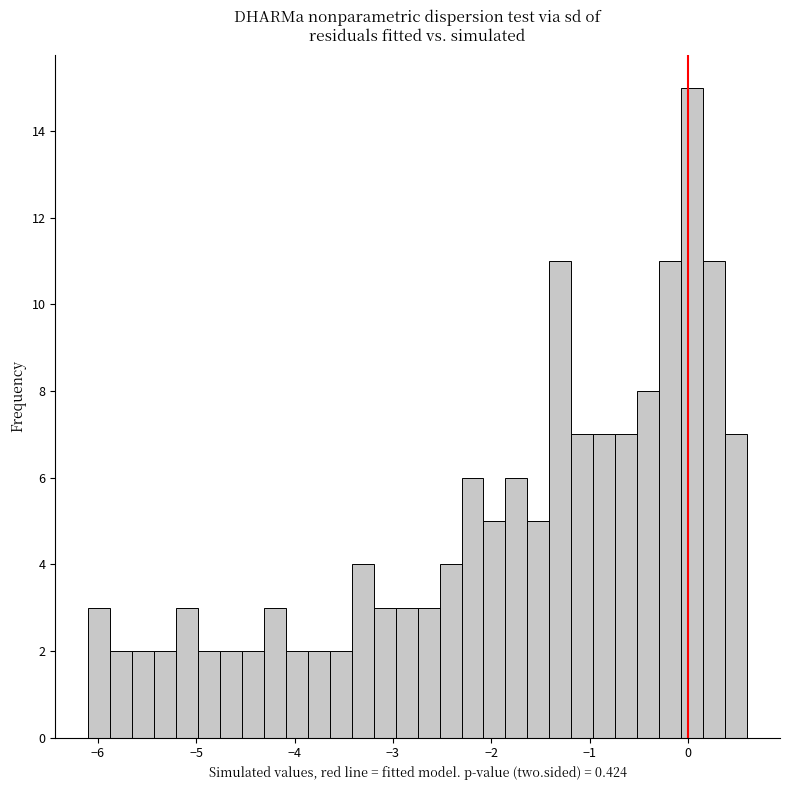

Read against the x-axis, roughly where is the centre of the tallest bar?

0.0